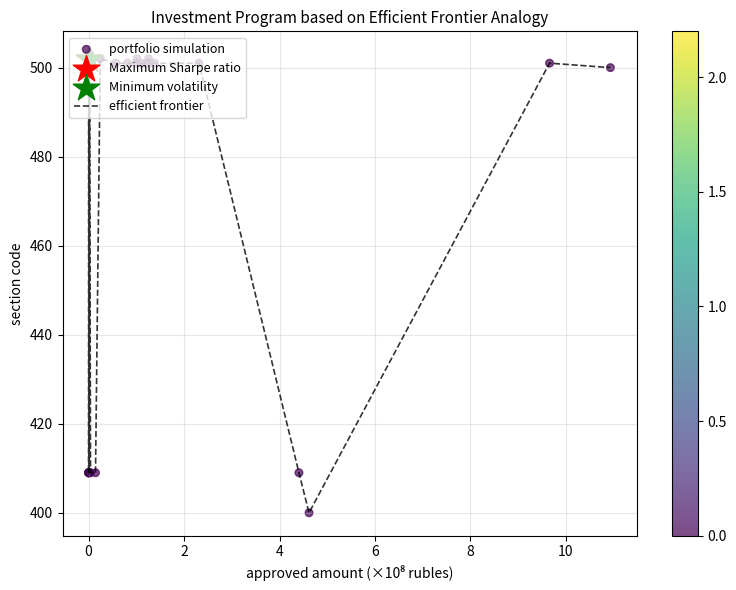

What is the maximum value shown in the chart?

503